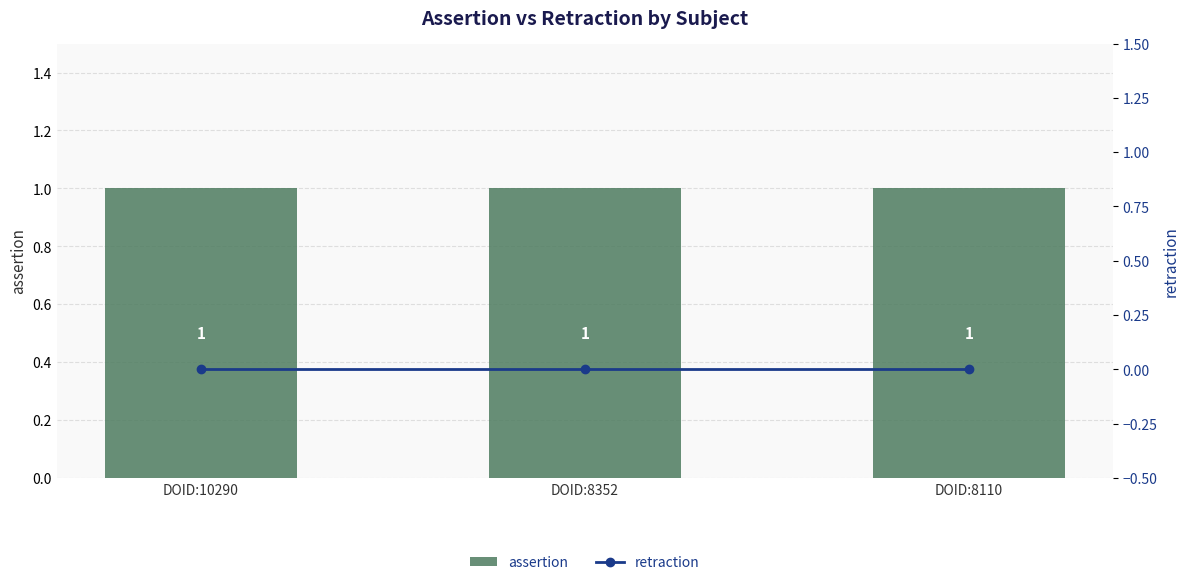

Rank the series by their maximum value, from lowest to highest.

retraction, assertion